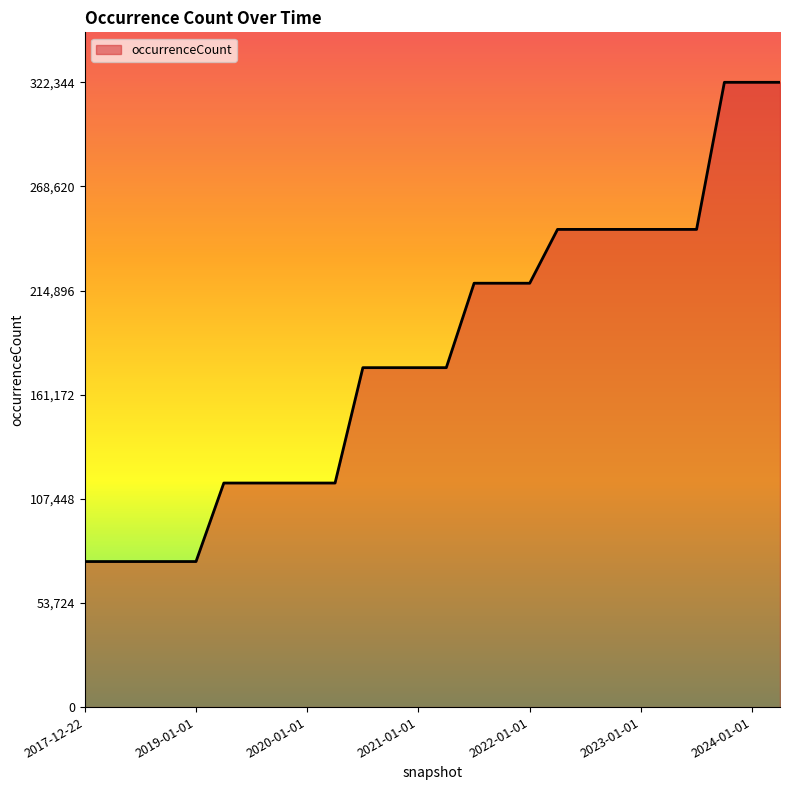

What is the difference between the maximum and minimum values?

247252